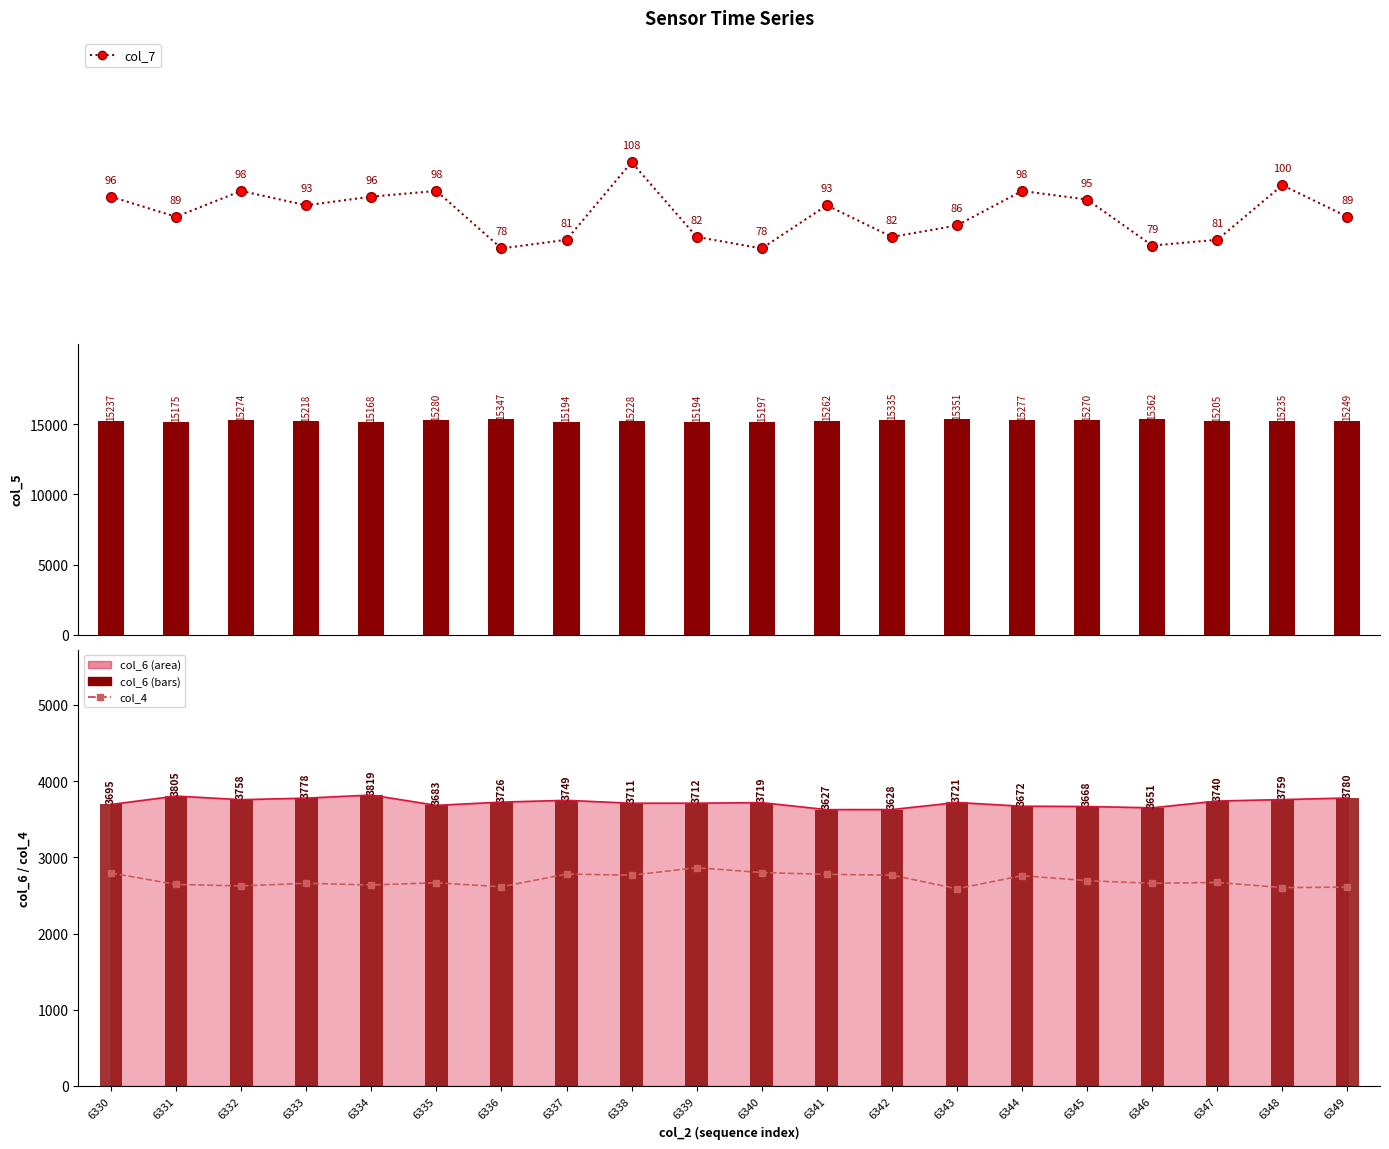

List the series in order of their peak value, highest first.

col_5, col_6 bars, col_4, col_7